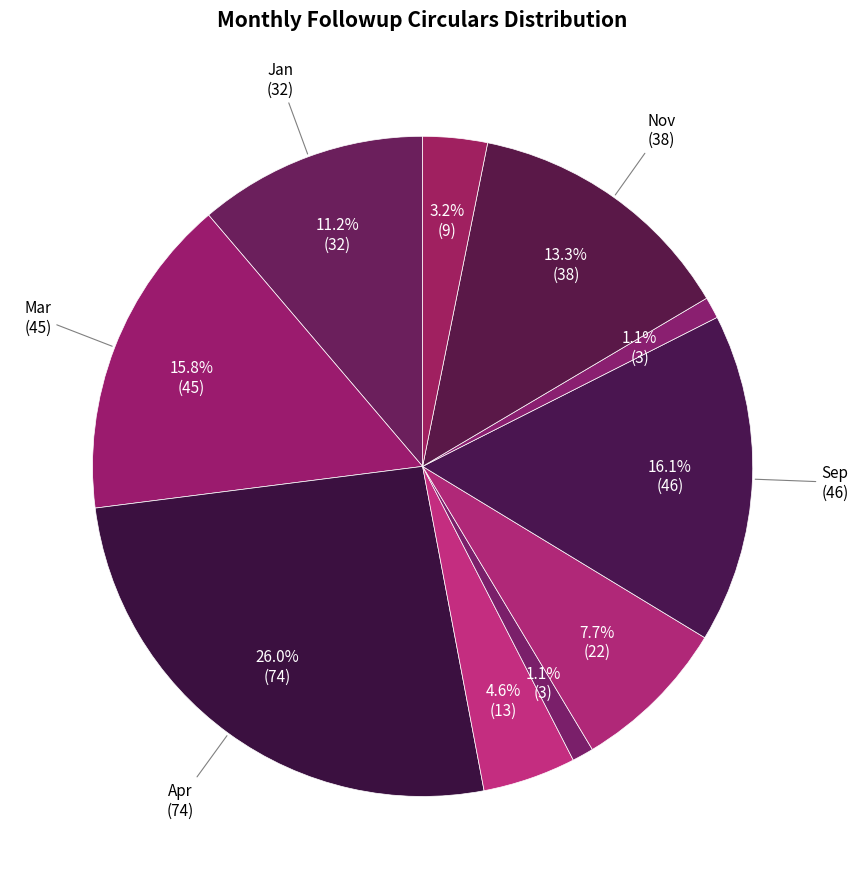

Is there any slice that represents more than half of the pie?

No